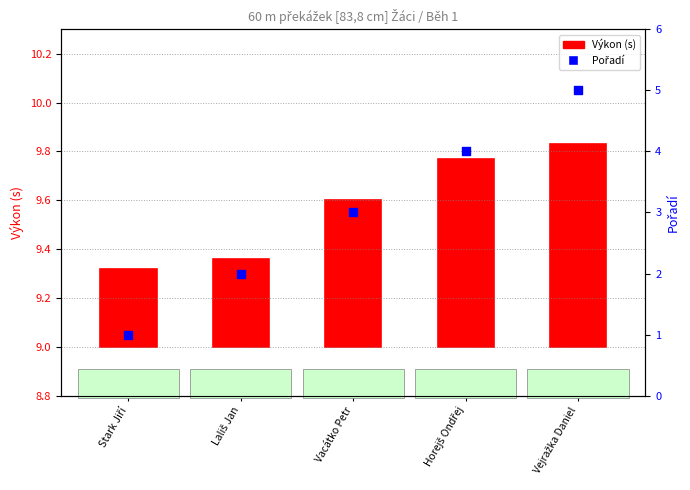

At which category is the sum across all series the highest?

Vejražka Daniel